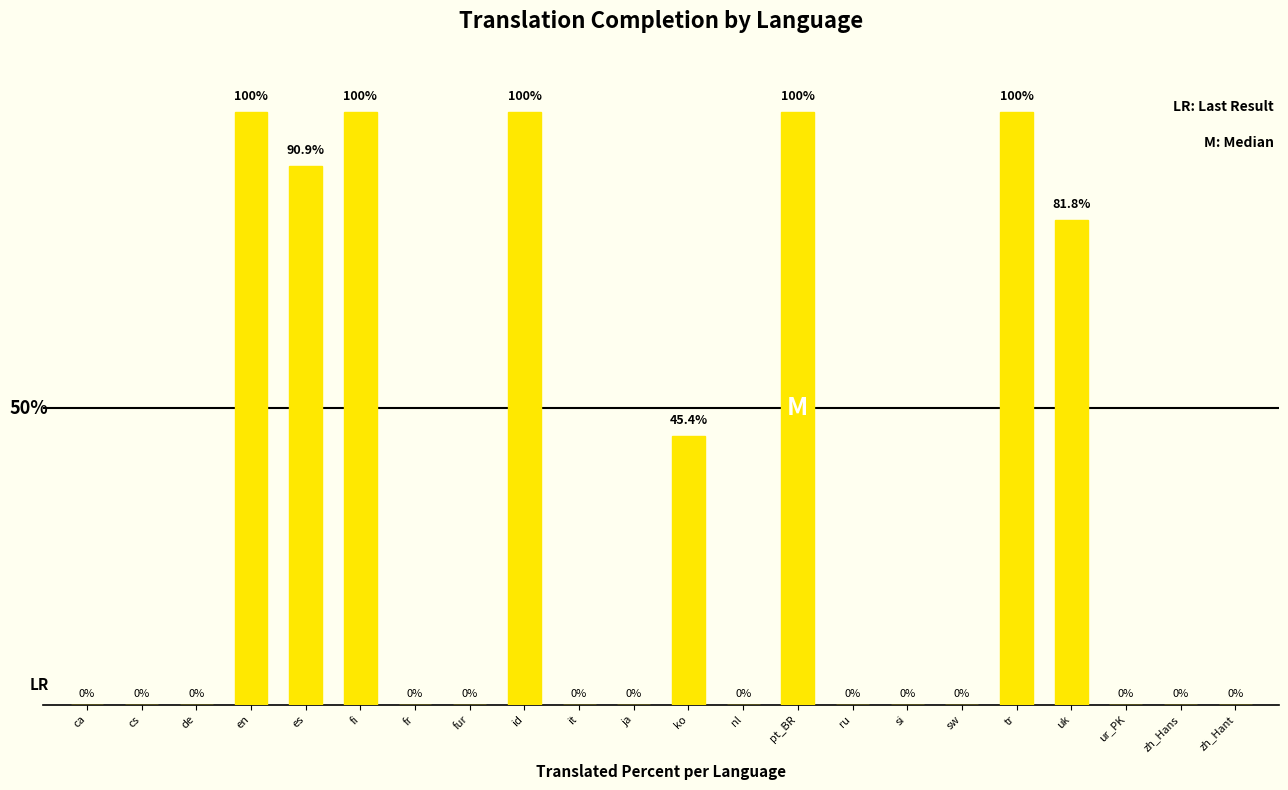

At which label is the value closest to 50?

ko